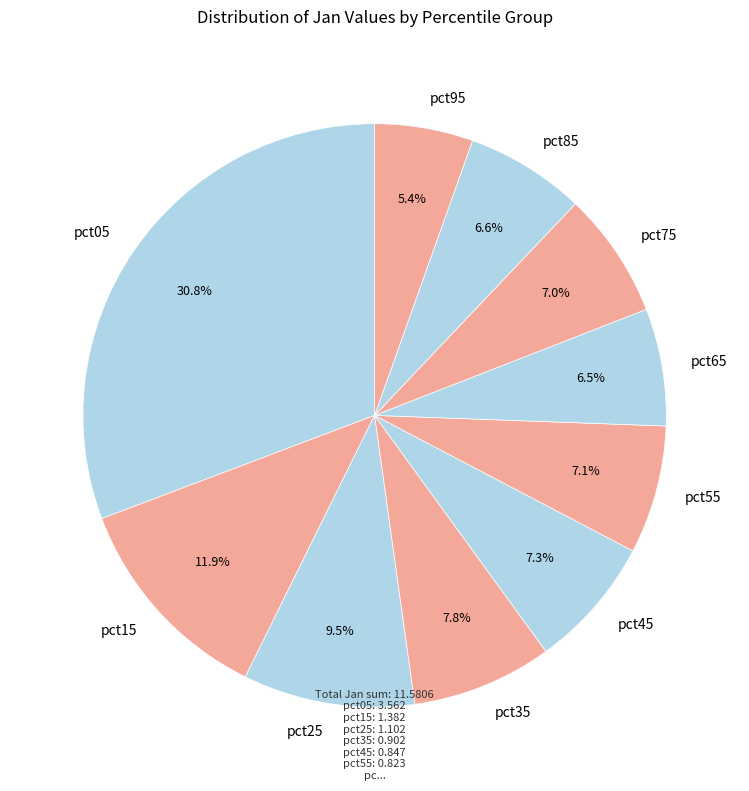

Between pct55 and pct65, which is larger?

pct55